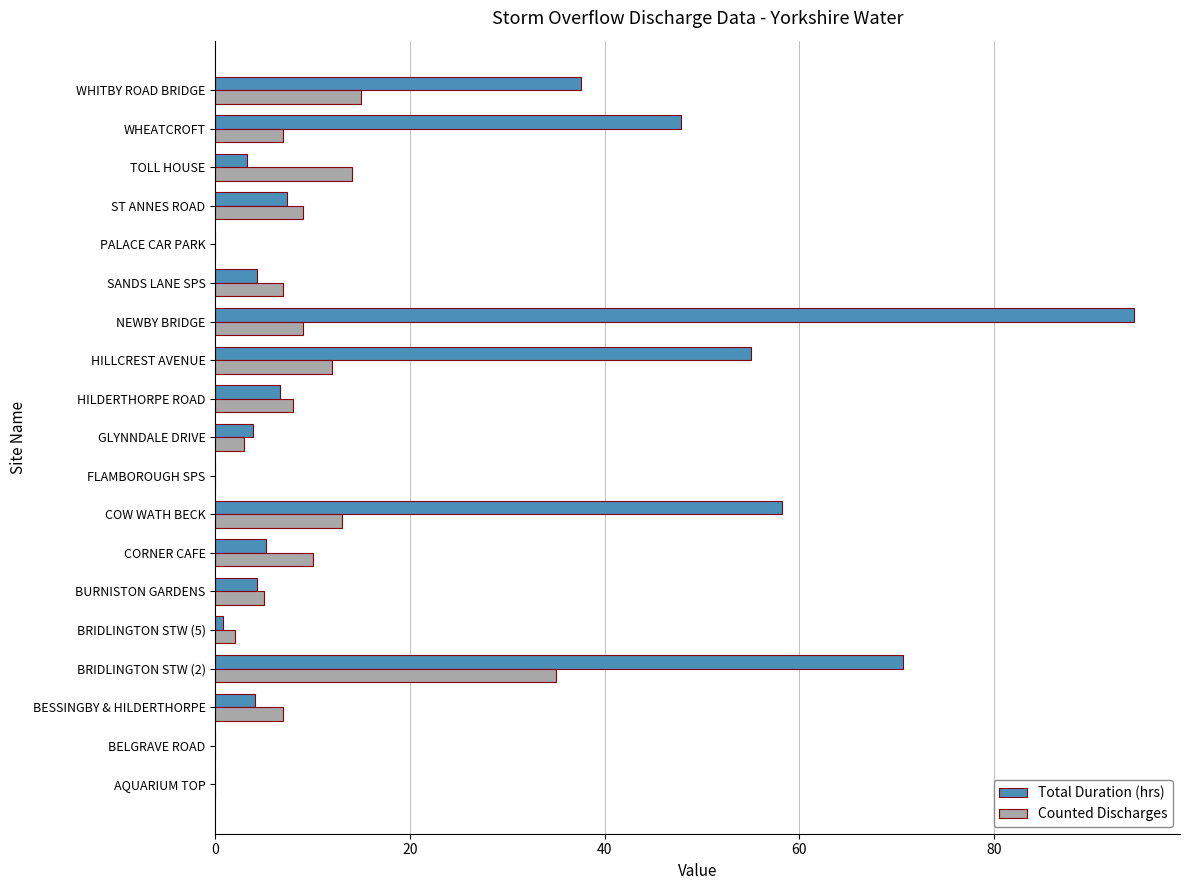

Which series changed the most between FLAMBOROUGH SPS and HILLCREST AVENUE?

Total Duration (hrs)